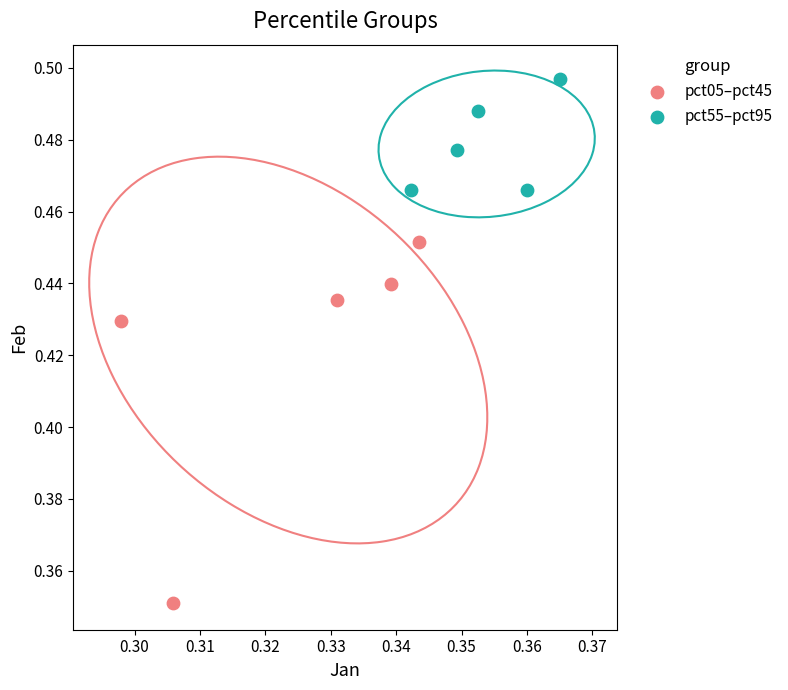

What are all the series names shown in the legend?

pct05–pct45, pct55–pct95